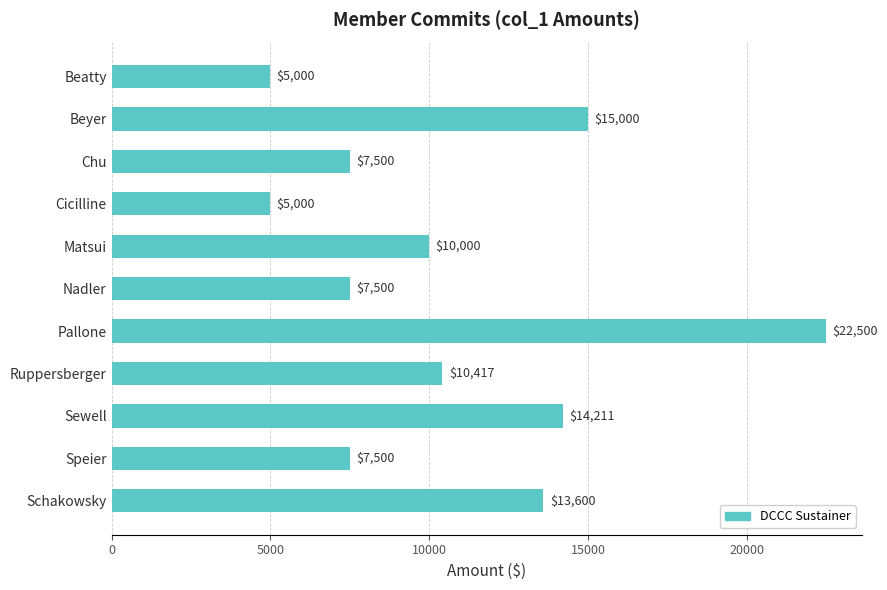

What is the difference between the second highest and second lowest values?

10000